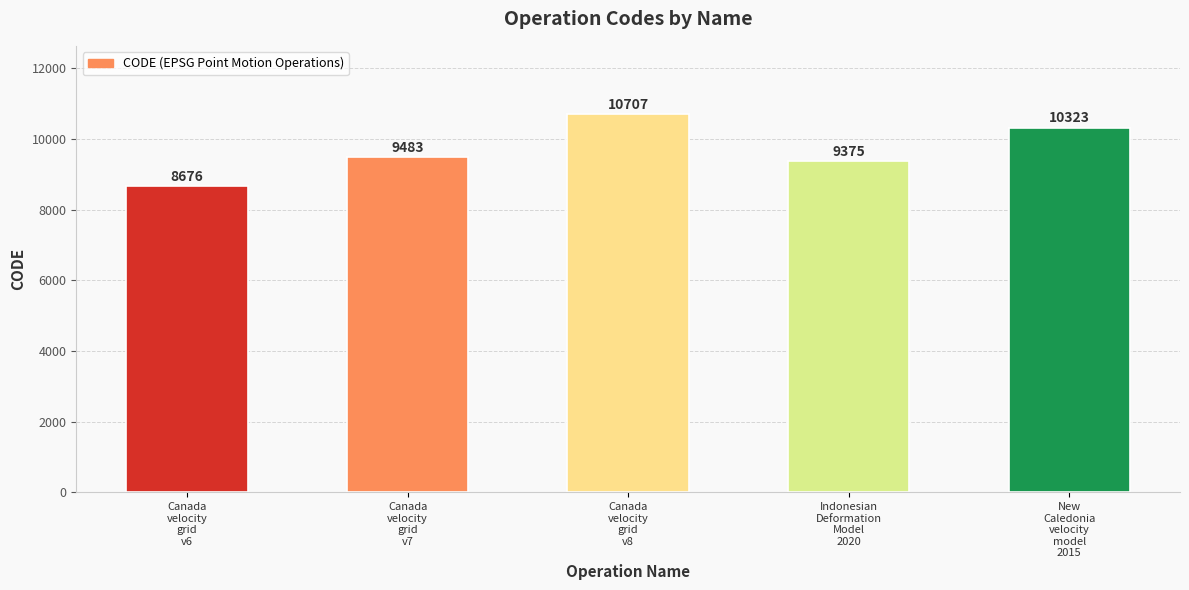

The value at Canada
velocity
grid
v8 is 18122. True or false?

False